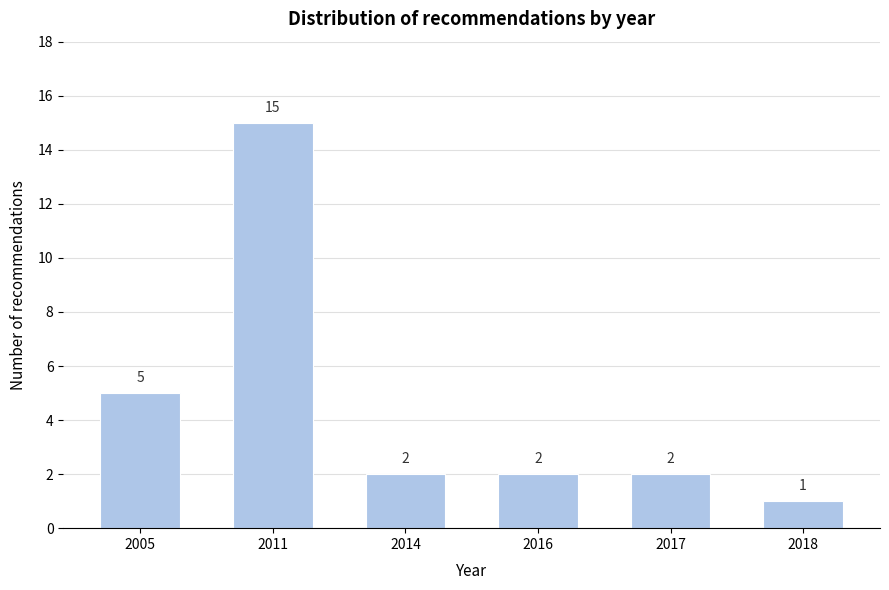

Reading left to right, extract all data points from this chart.

5	15	2	2	2	1